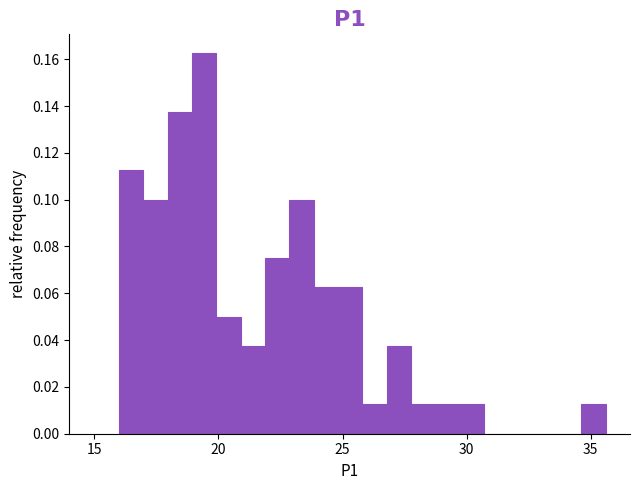

Read against the x-axis, roughly where is the centre of the tallest bar?

19.5